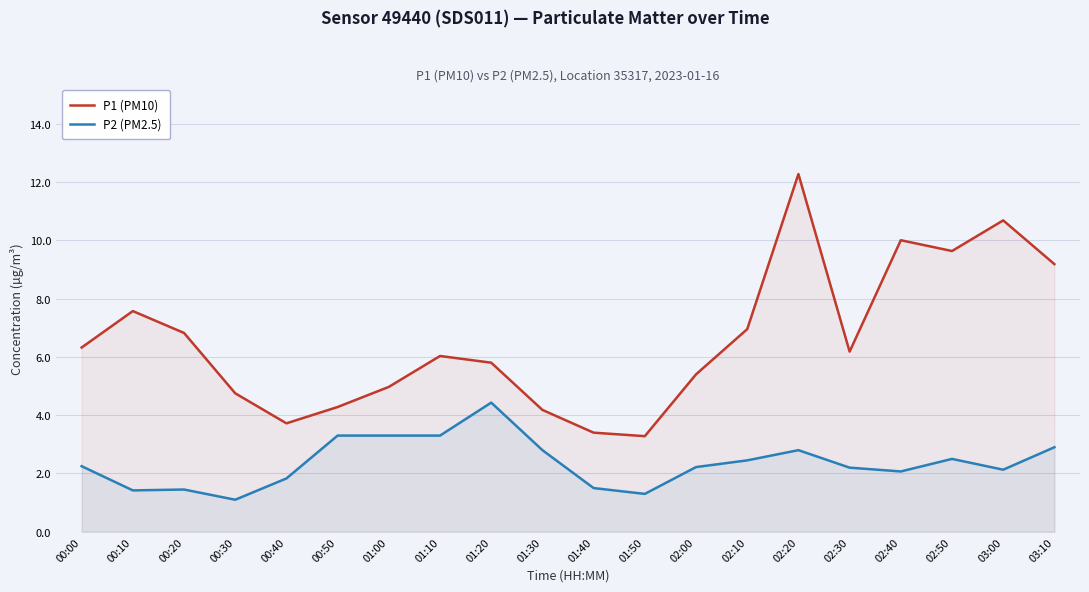

What is the label of the 2nd point from the left?

00:10